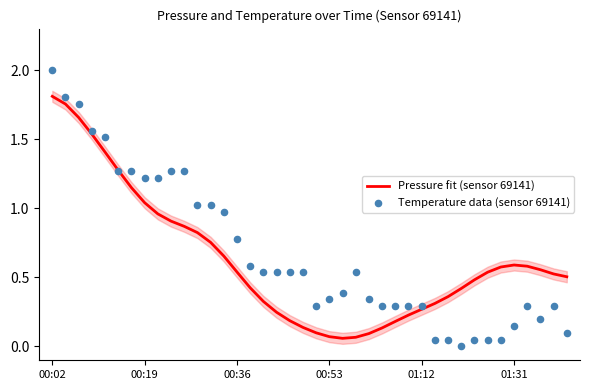

At which category is the sum across all series the highest?

00:02